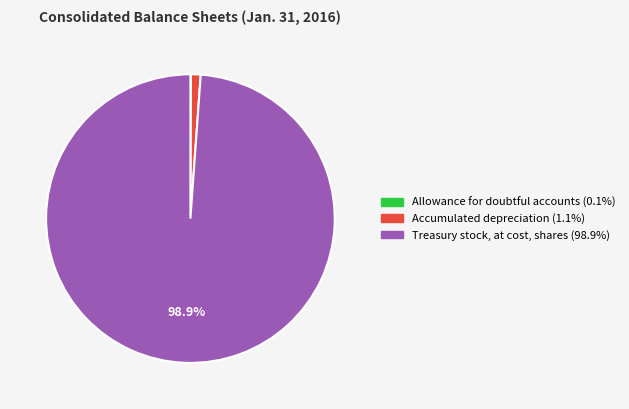

Which category has the biggest portion of the pie?

Treasury stock, at cost, shares